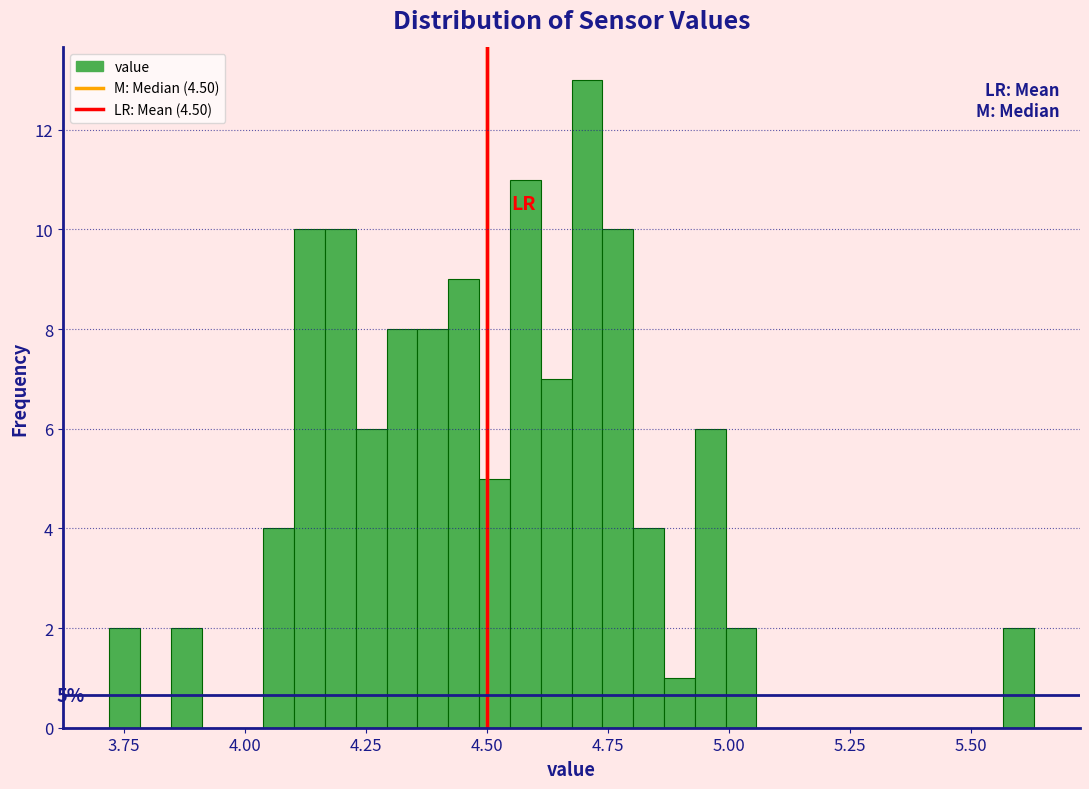

Around what value on the x-axis is the tallest bar? Give the approximate position of its centre, as read against the axis.

4.70